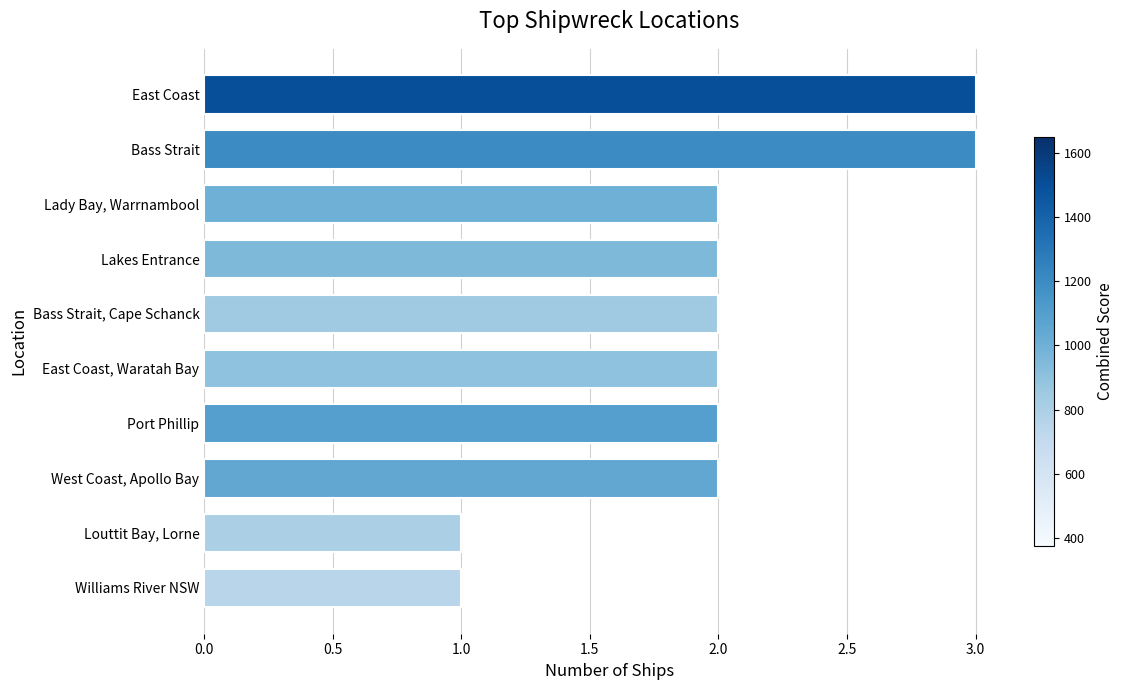

The value at Louttit Bay, Lorne is 0. True or false?

False